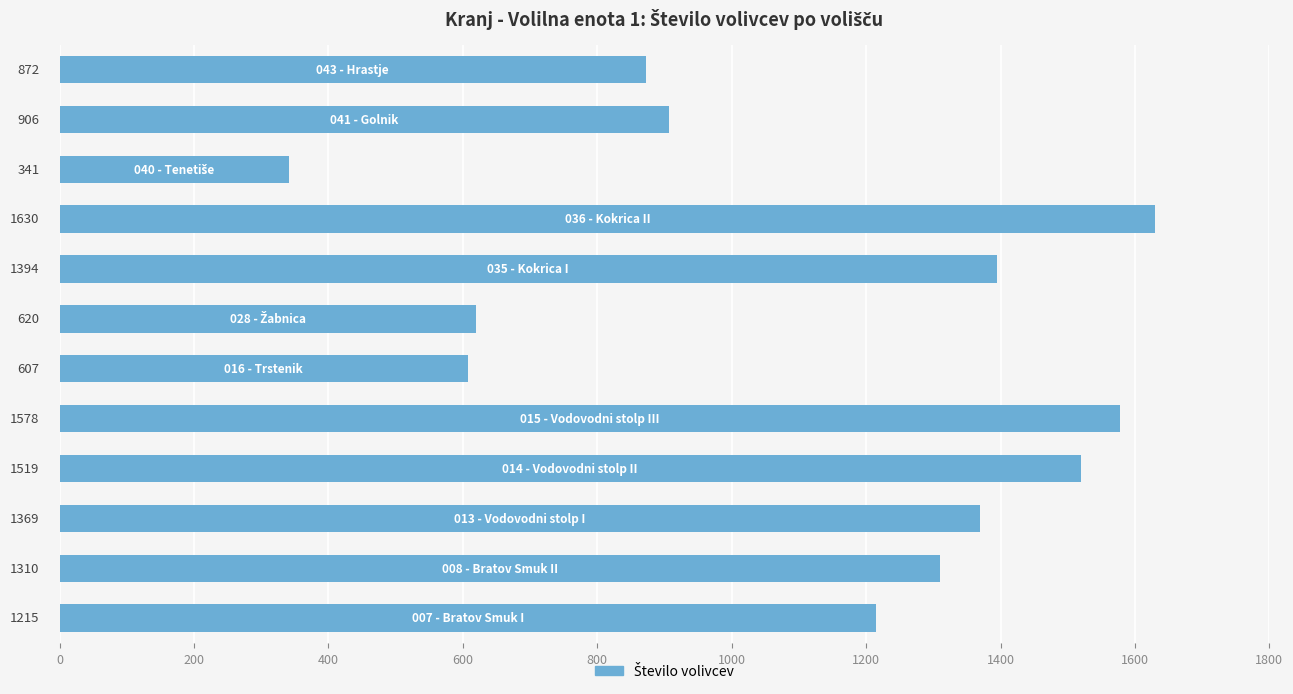

What is the difference between the maximum and minimum values?

1289